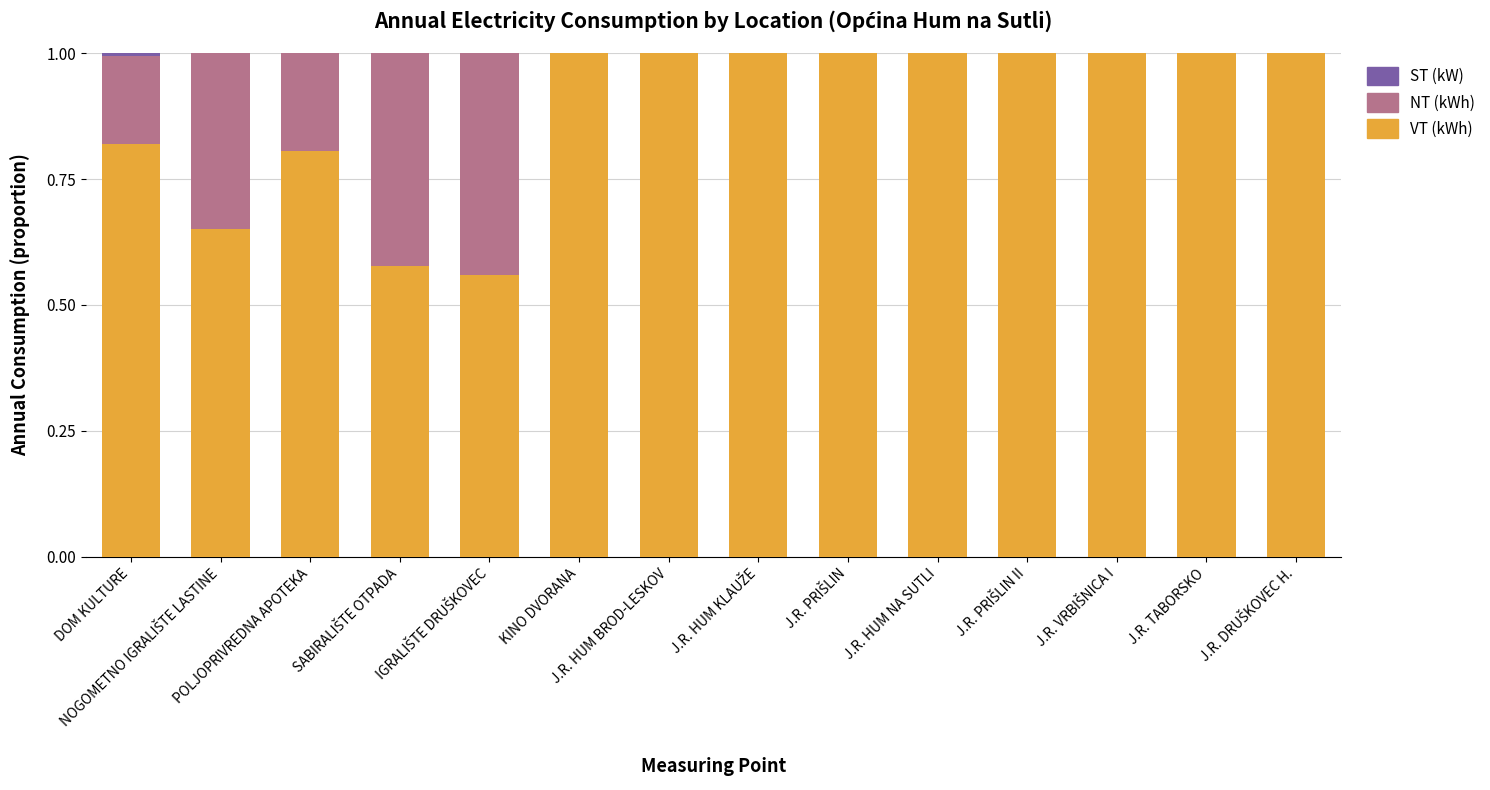

What is the highest value of the VT (kWh) series?

1.0